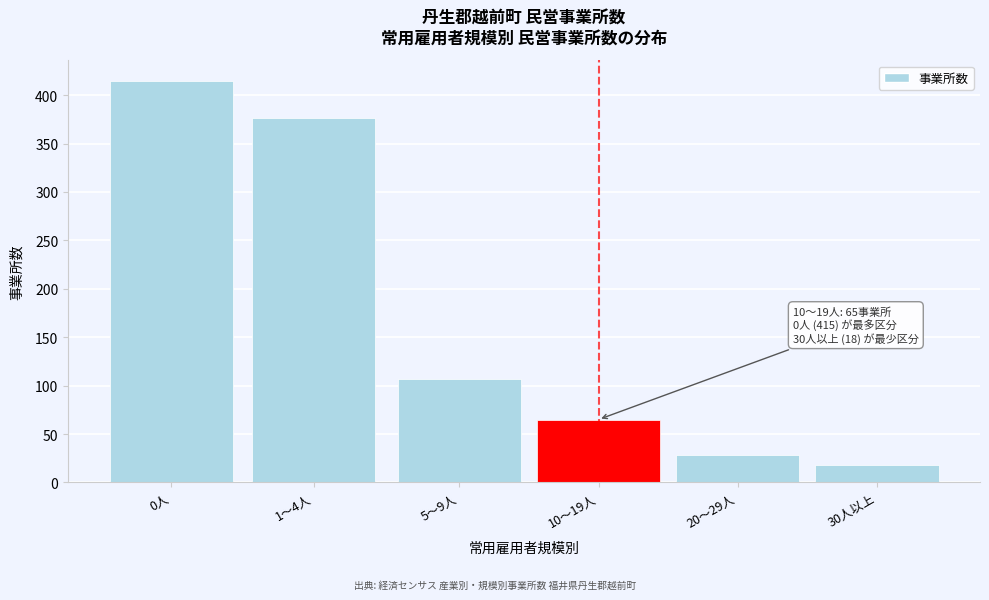

Reading left to right, list all the values displayed in this chart.

0人=415	1～4人=376	5～9人=107	10～19人=65	20～29人=28	30人以上=18